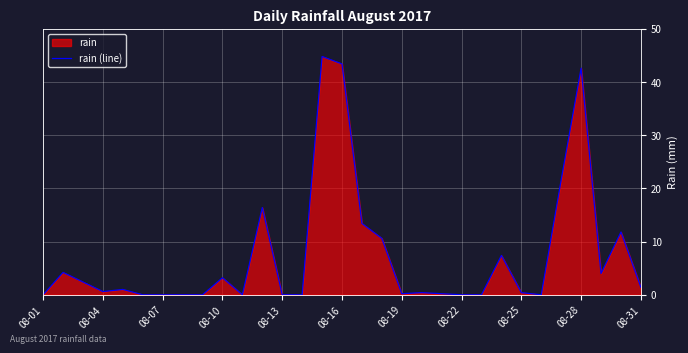

What is the difference between the maximum and minimum values?

44.8